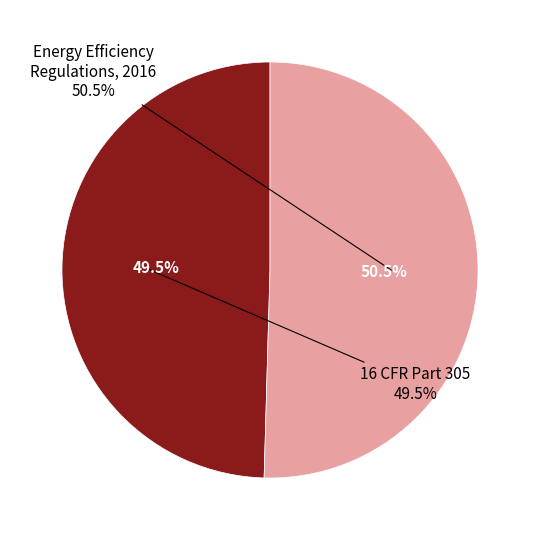

Is it true that Energy Efficiency Regulations, 2016 is 50% of the pie?

True